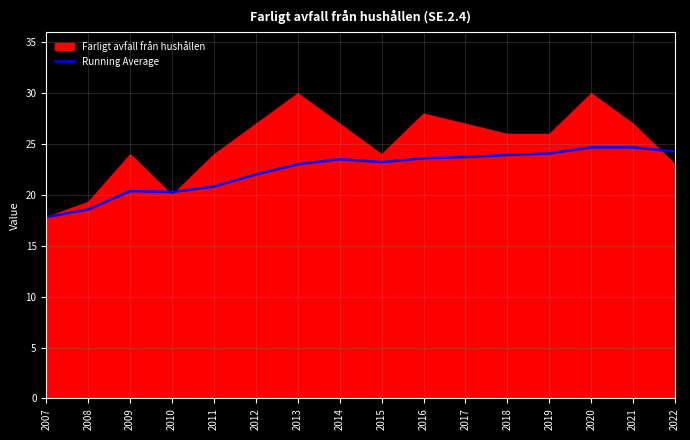

The value of Running Average at 2017 is 11.7. True or false?

False